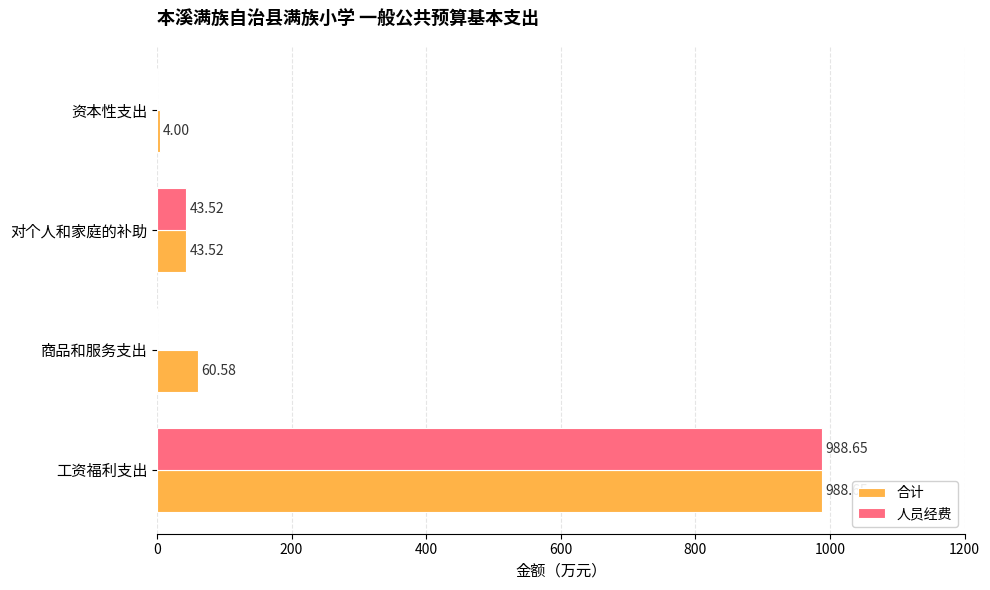

At which category does the chart reach its peak across all series?

工资福利支出